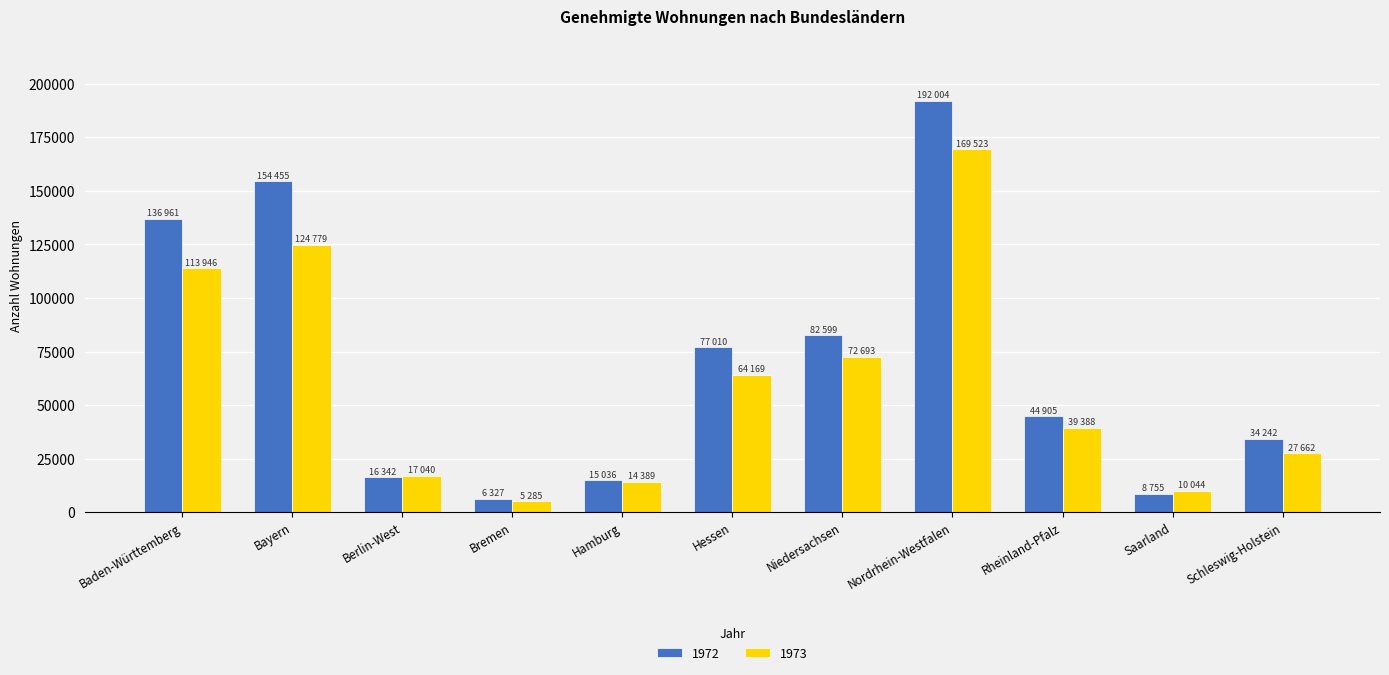

What is the spread (max minus min) of values at Baden-Württemberg?

23015